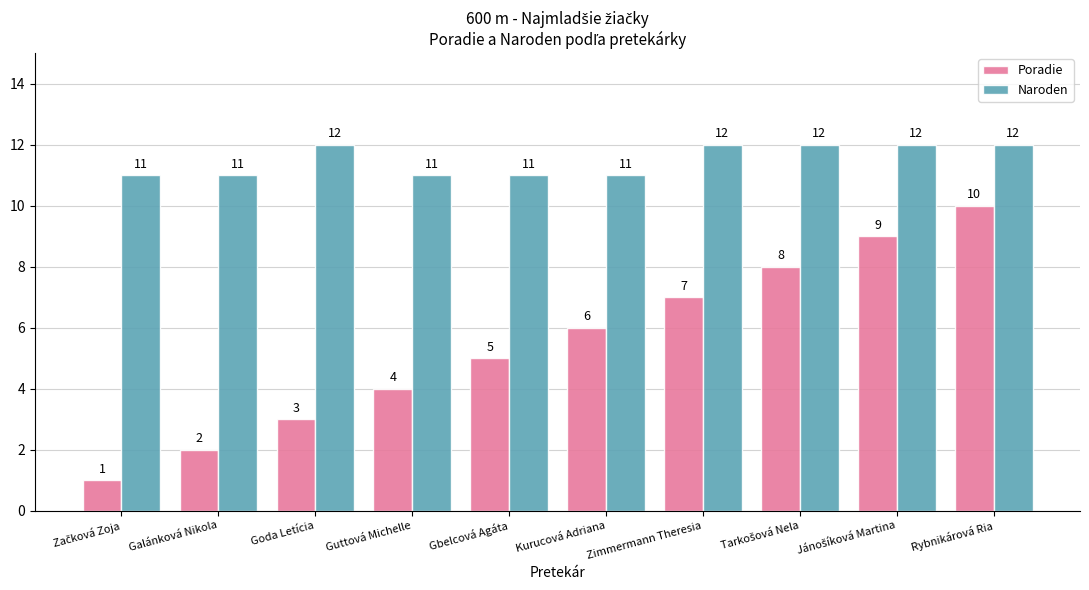

True or false: Poradie has a value of 6 at Guttová Michelle.

False